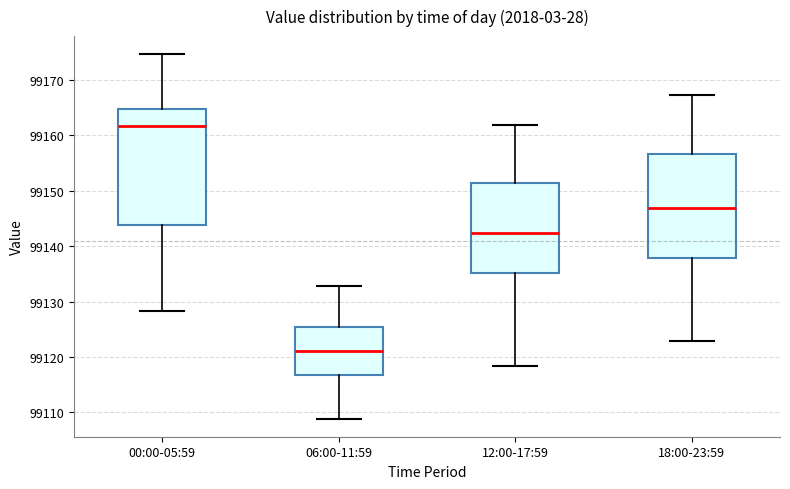

Which box's median line is the highest?

00:00-05:59